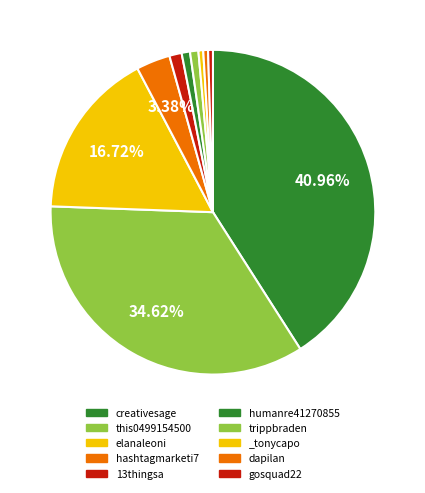

How many segments does this pie chart have?

10